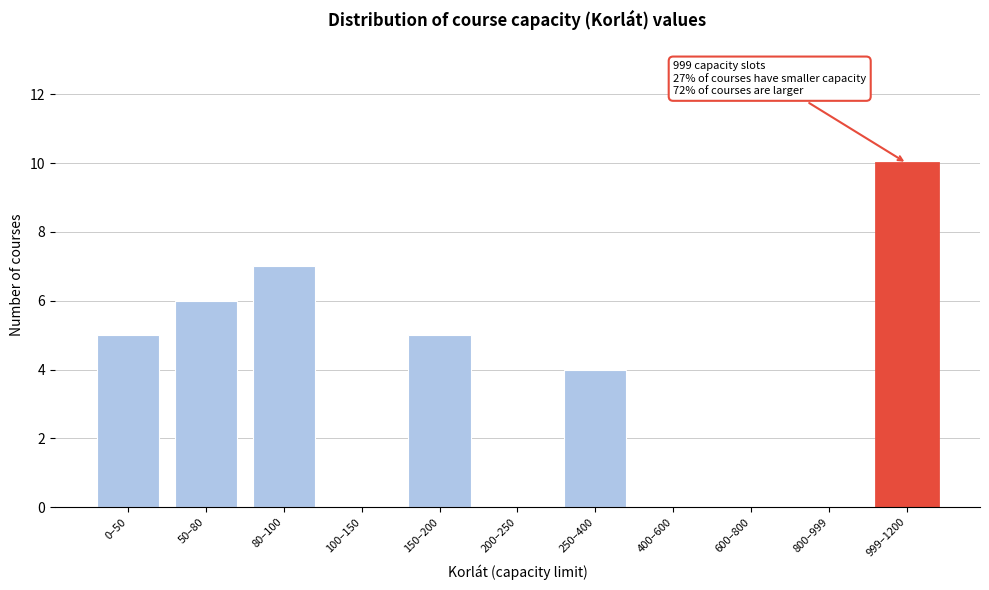

Reading left to right, transcribe all the data shown in this chart.

0–50=5	50–80=6	80–100=7	100–150=0	150–200=5	200–250=0	250–400=4	400–600=0	600–800=0	800–999=0	999–1200=10